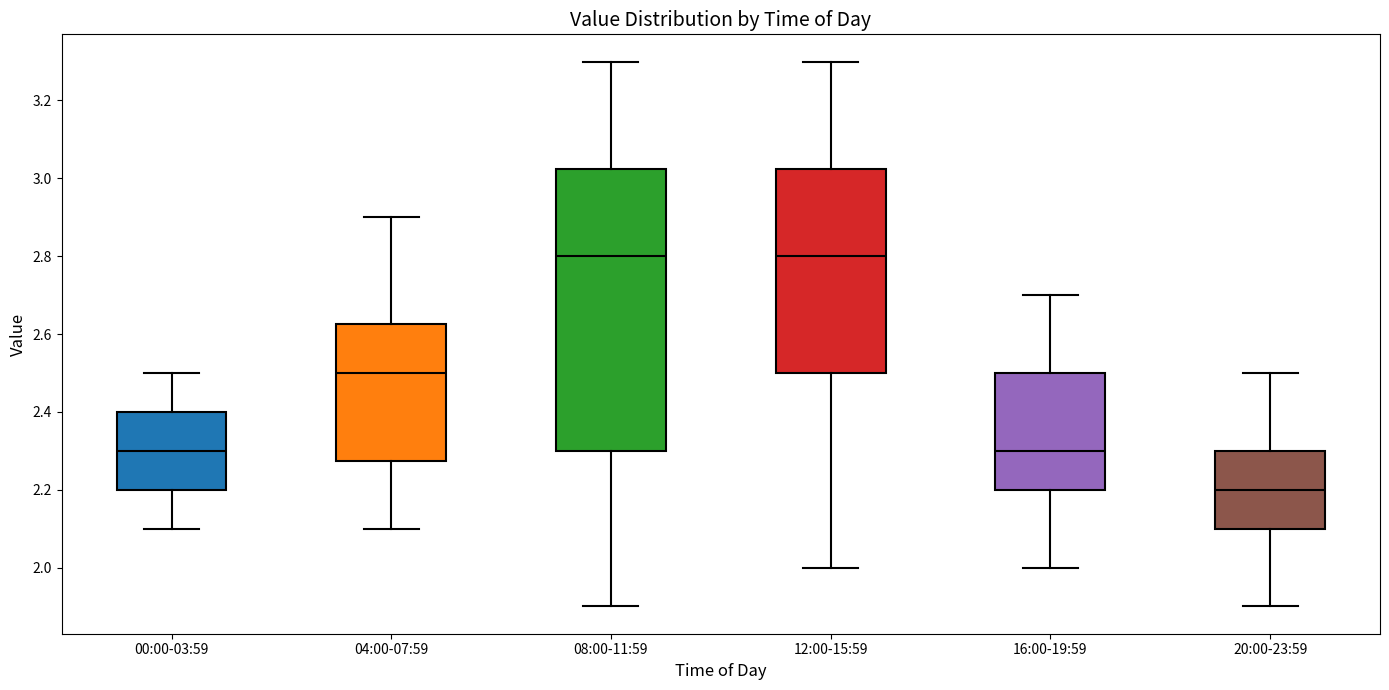

Reading left to right, transcribe this box plot: for each box, give where its median line is, the range the box spans, and where its two whiskers end, as read against the y-axis. The values are not printed on the chart, so give them approximately, as read against the axis.

00:00-03:59: median 2.30, box 2.20 to 2.40, whiskers 2.10 to 2.50
04:00-07:59: median 2.50, box 2.28 to 2.62, whiskers 2.10 to 2.90
08:00-11:59: median 2.80, box 2.30 to 3.02, whiskers 1.90 to 3.30
12:00-15:59: median 2.80, box 2.50 to 3.02, whiskers 2.00 to 3.30
16:00-19:59: median 2.30, box 2.20 to 2.50, whiskers 2.00 to 2.70
20:00-23:59: median 2.20, box 2.10 to 2.30, whiskers 1.90 to 2.50